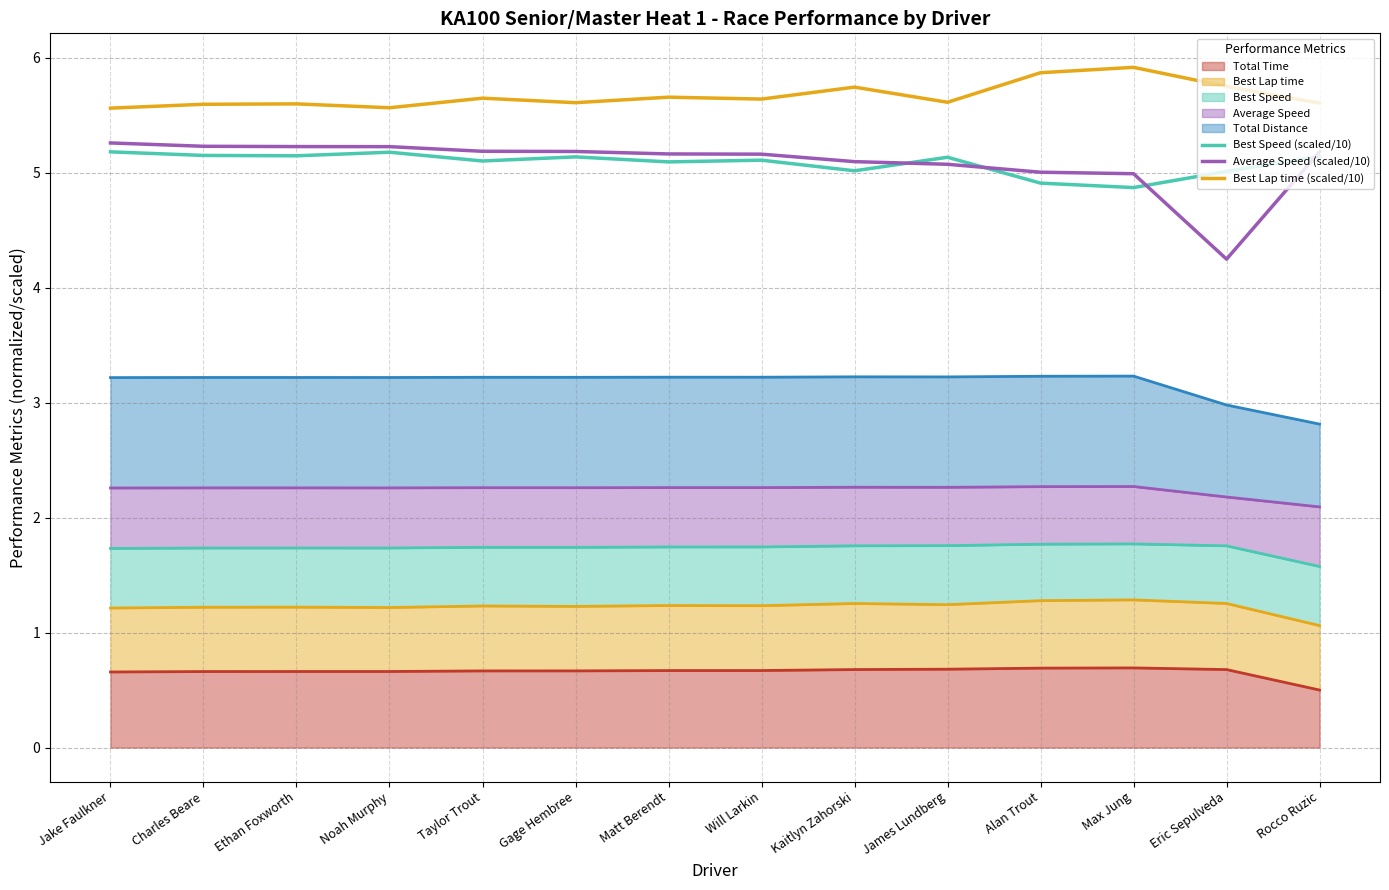

The value of Average Speed (scaled/10) at Noah Murphy is 7.3. True or false?

False